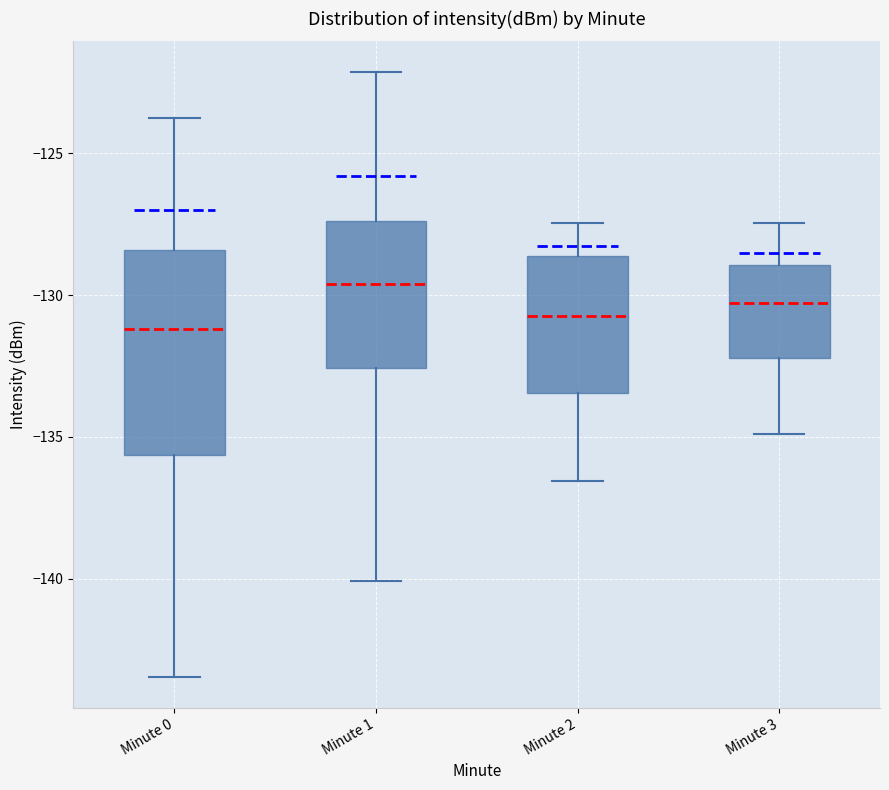

Where is the lower edge of the box for Minute 2 on the y-axis? The values are not printed on the chart, so give them approximately, as read against the axis.

-133.5